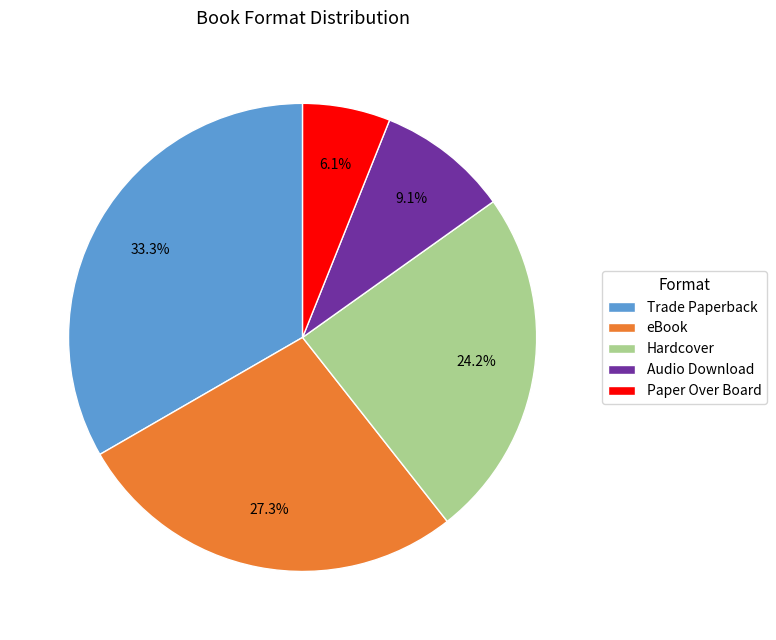

Does Paper Over Board account for over 50% of the chart?

No